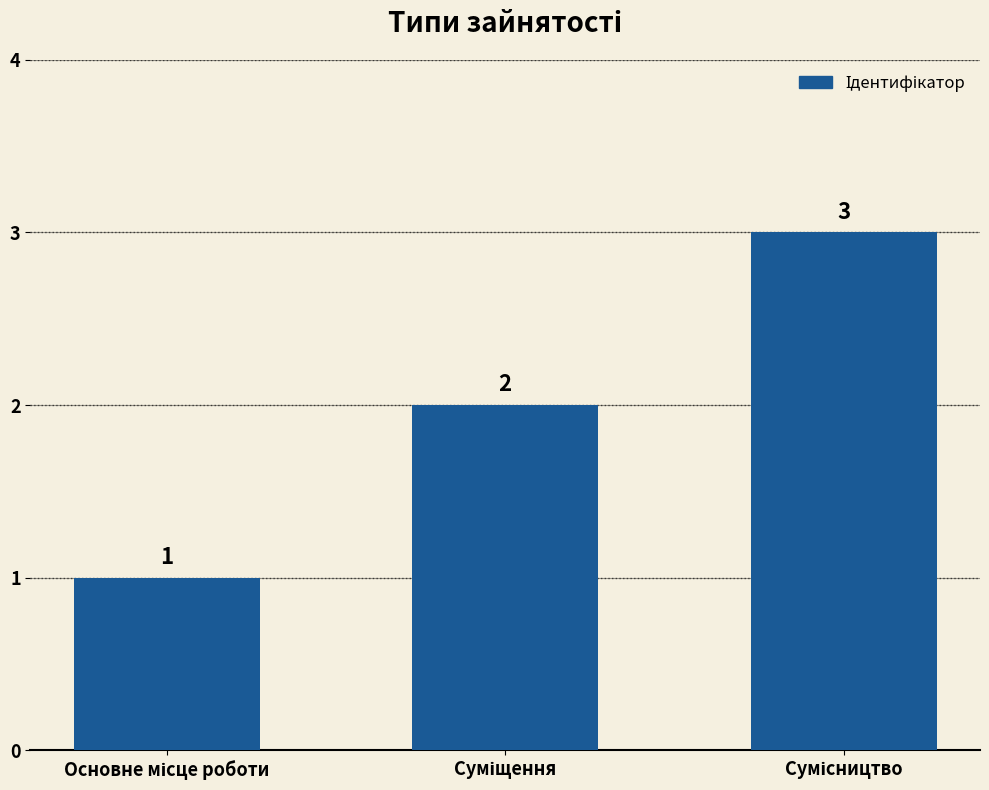

How many values are between 1 and 3?

3